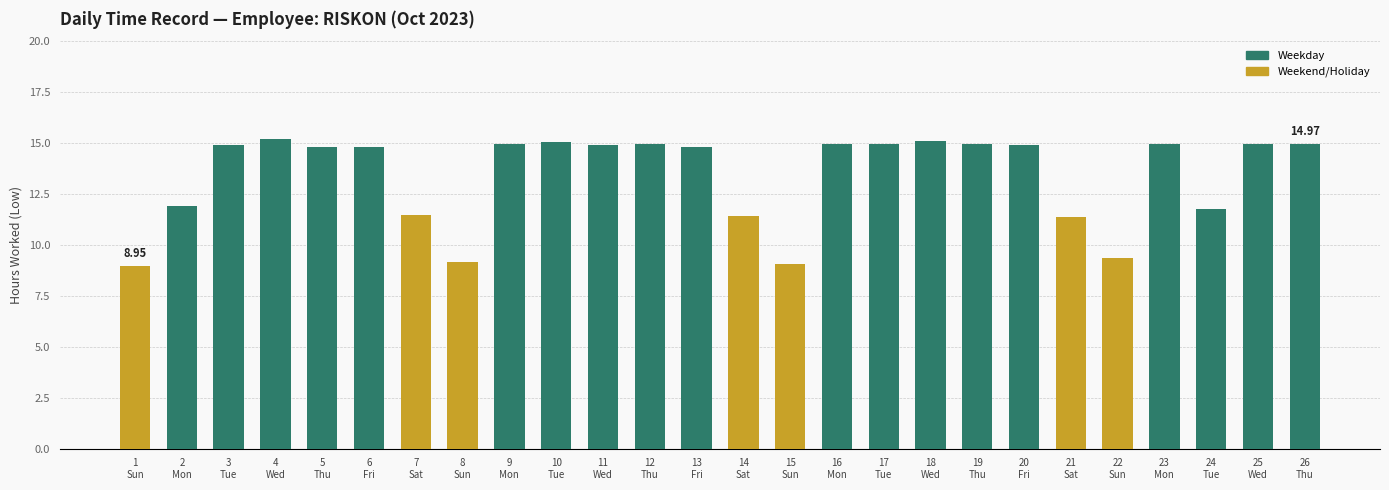

What is the sum of the values at 10
Tue and 19
Thu?

30.0